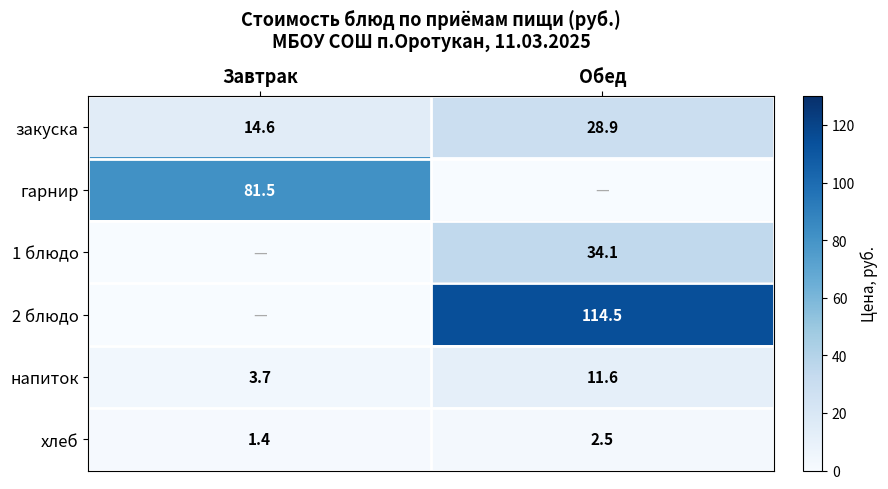

True or false: хлеб has a value of 3.6 at Обед.

False